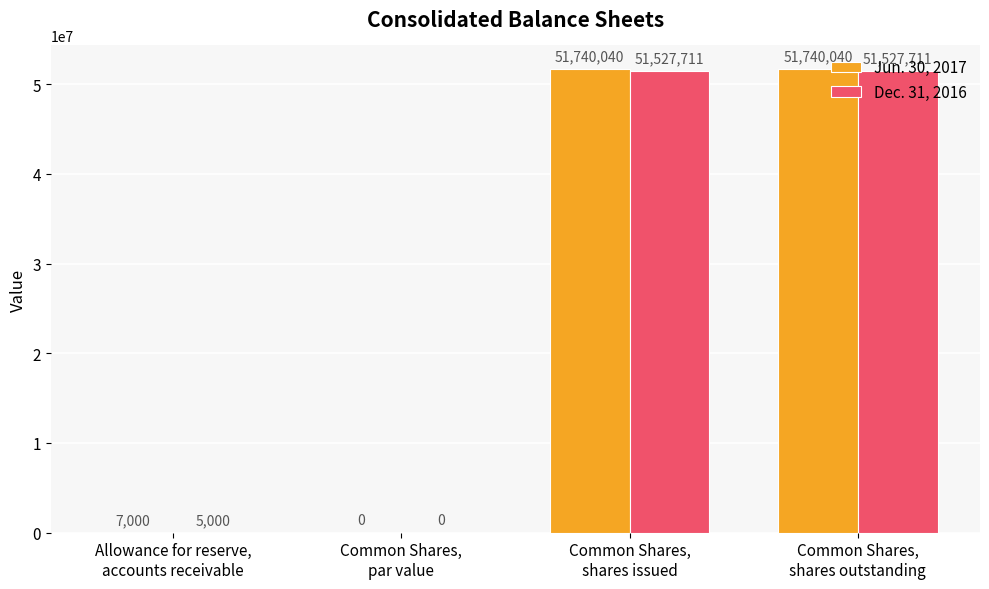

What is the total value across all series at Common Shares,
shares outstanding?

103267751